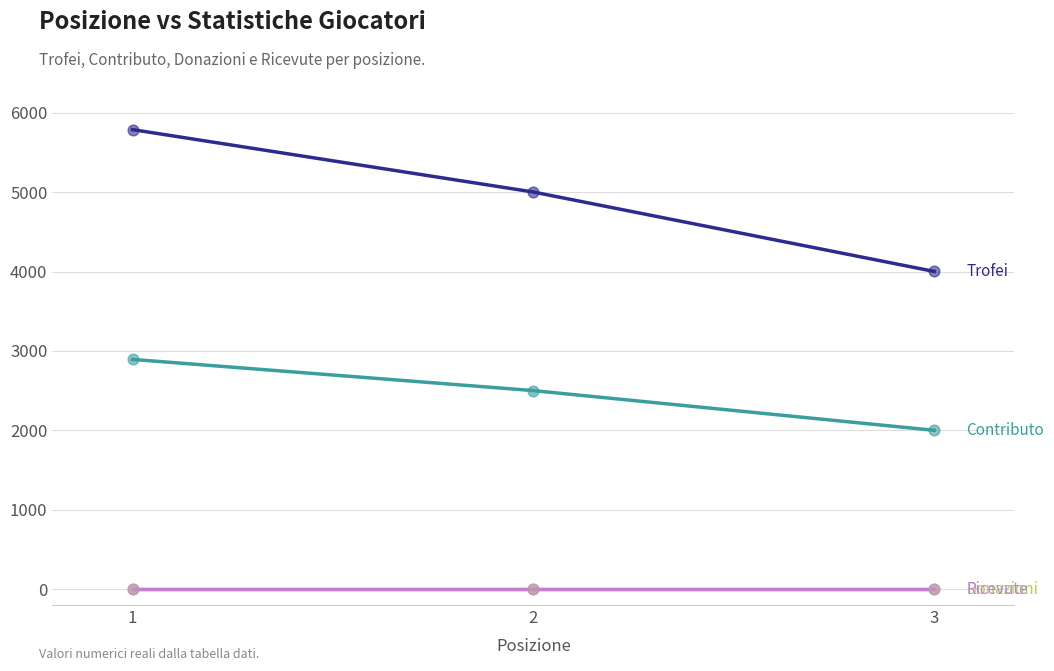

Is this an area chart (filled region under the line)?

No